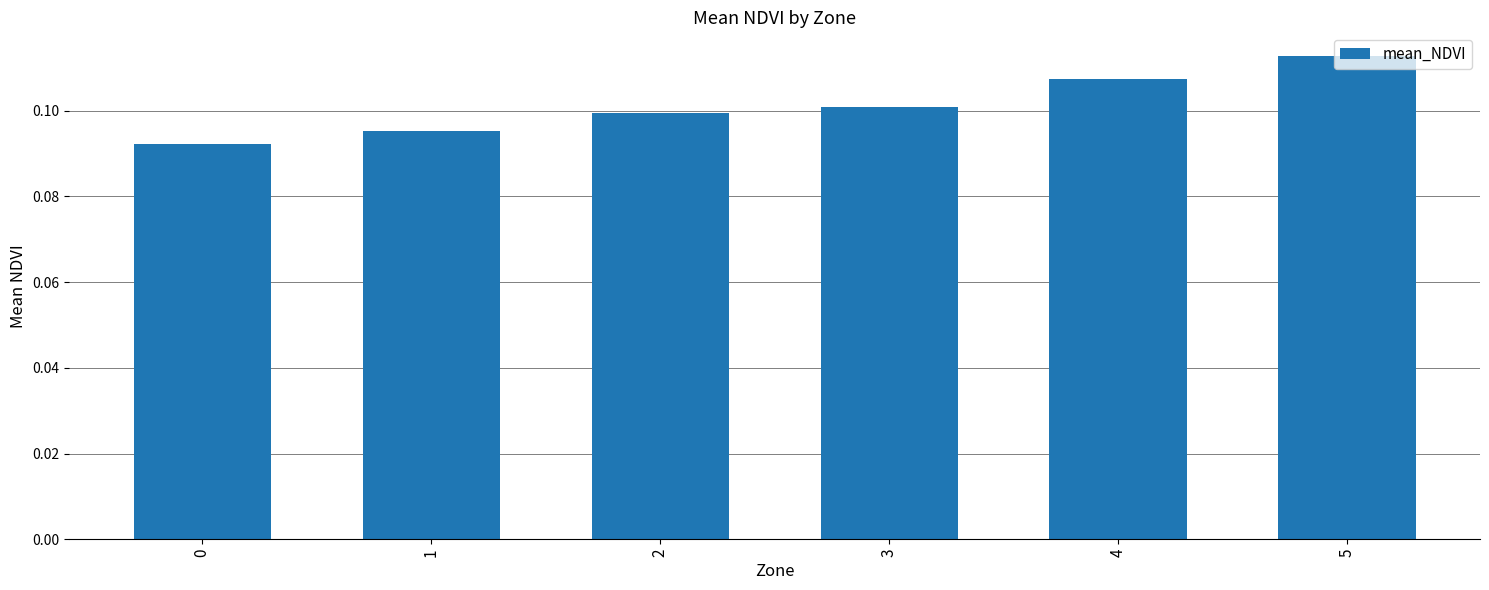

Is it true that the value at 5 is 0.0?

False